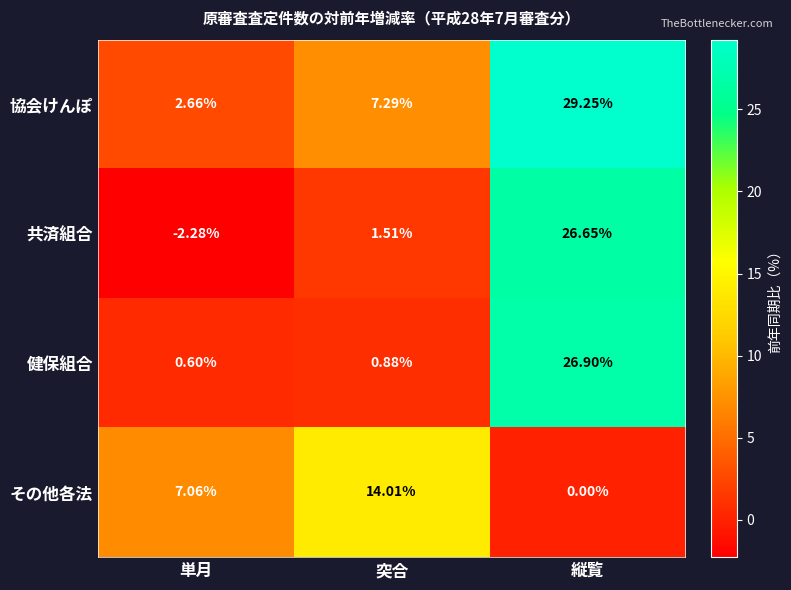

At which category does the chart reach its minimum across all series?

単月